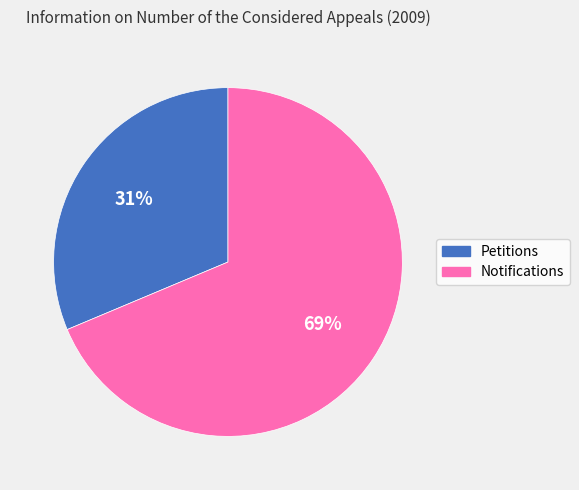

The Notifications slice represents 69% of the pie. True or false?

True